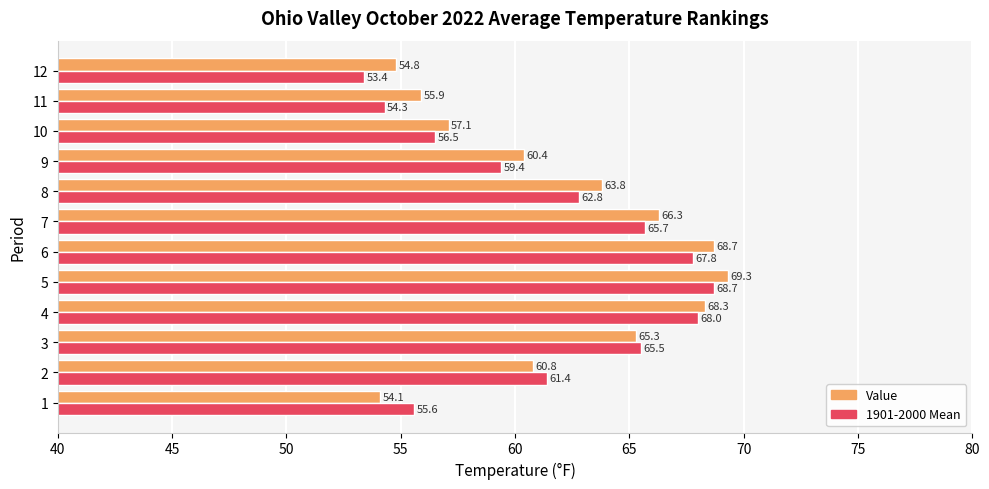

Which label corresponds to the largest value in the chart?

5